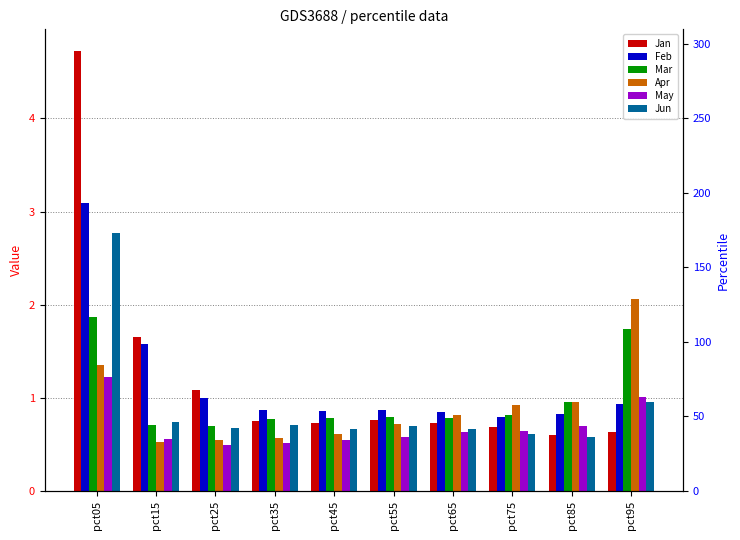

Which category has the highest value in the Jun series?

pct05